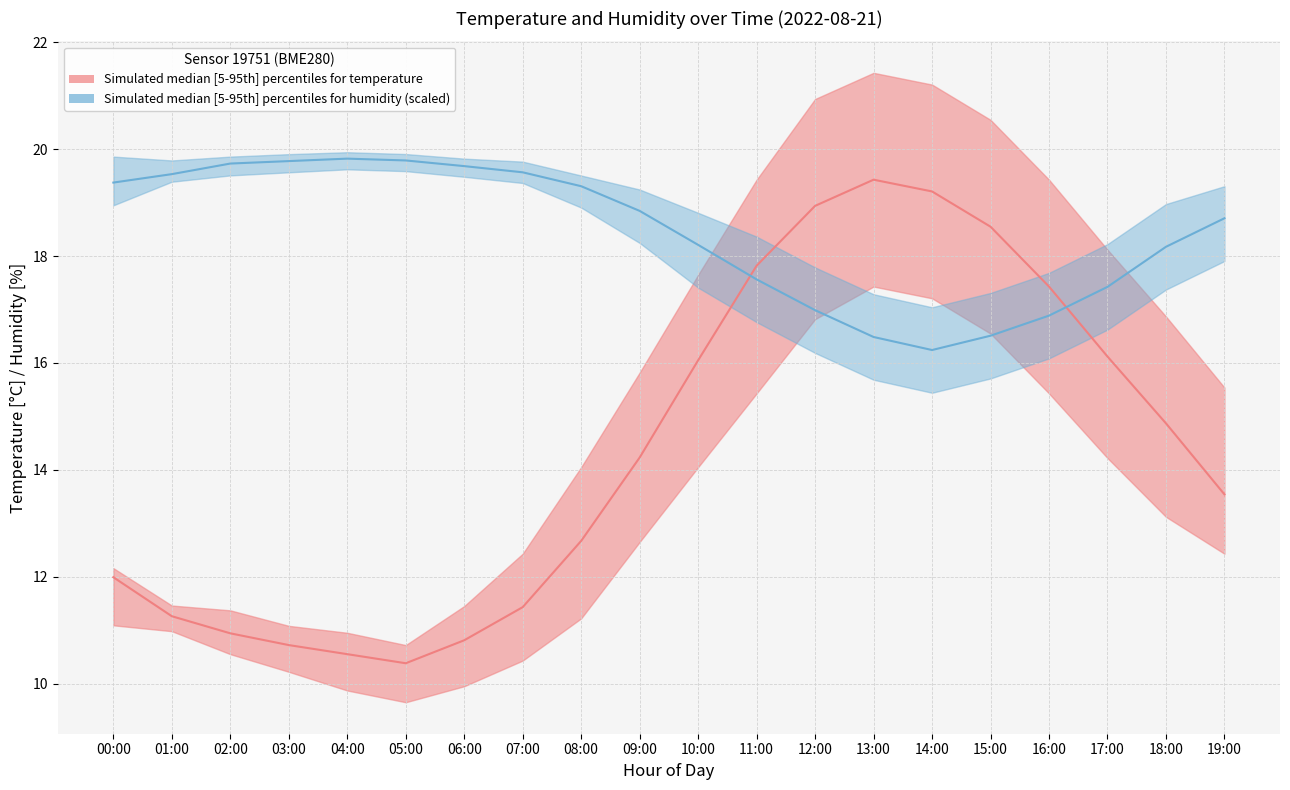

Where is the first local maximum for temperature_median?

13:00